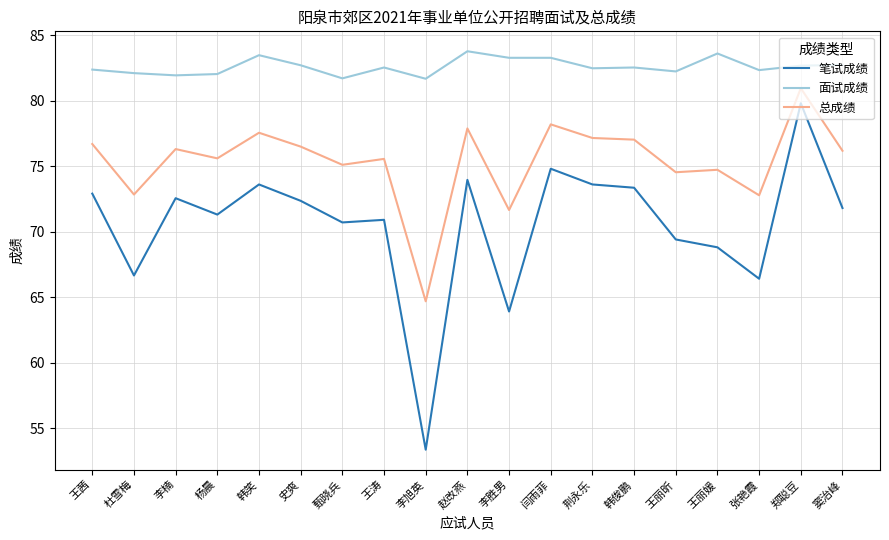

Rank the series by their average value, from highest to lowest.

面试成绩, 总成绩, 笔试成绩